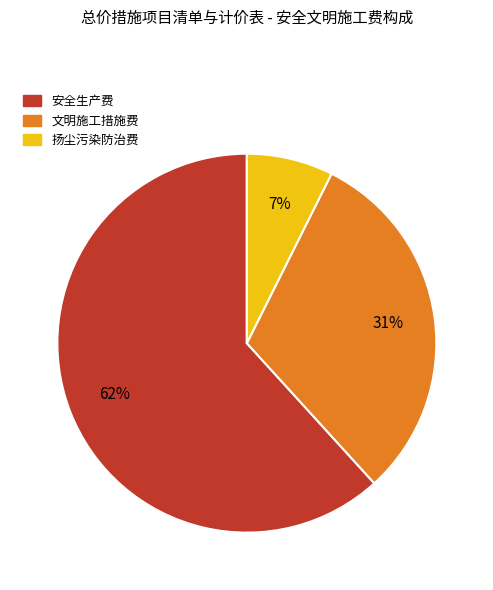

To the nearest percent, what is the average slice percentage?

33%